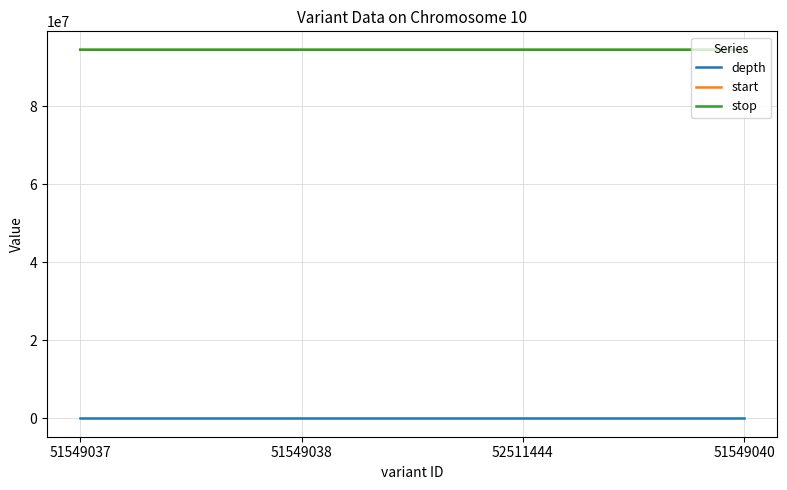

What is the greatest value displayed?

94508017